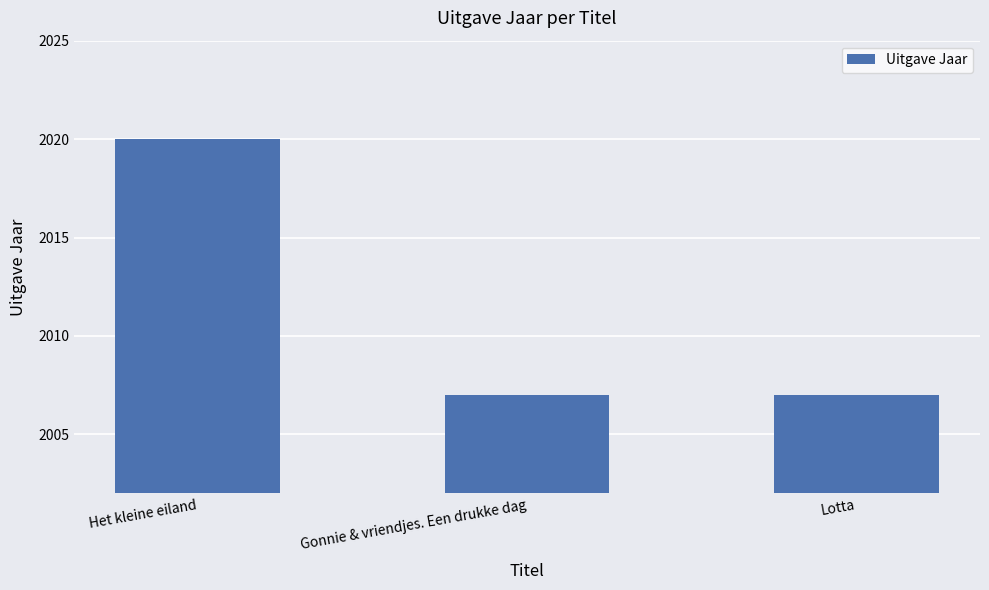

What value does the data have at Gonnie & vriendjes. Een drukke dag?

2007